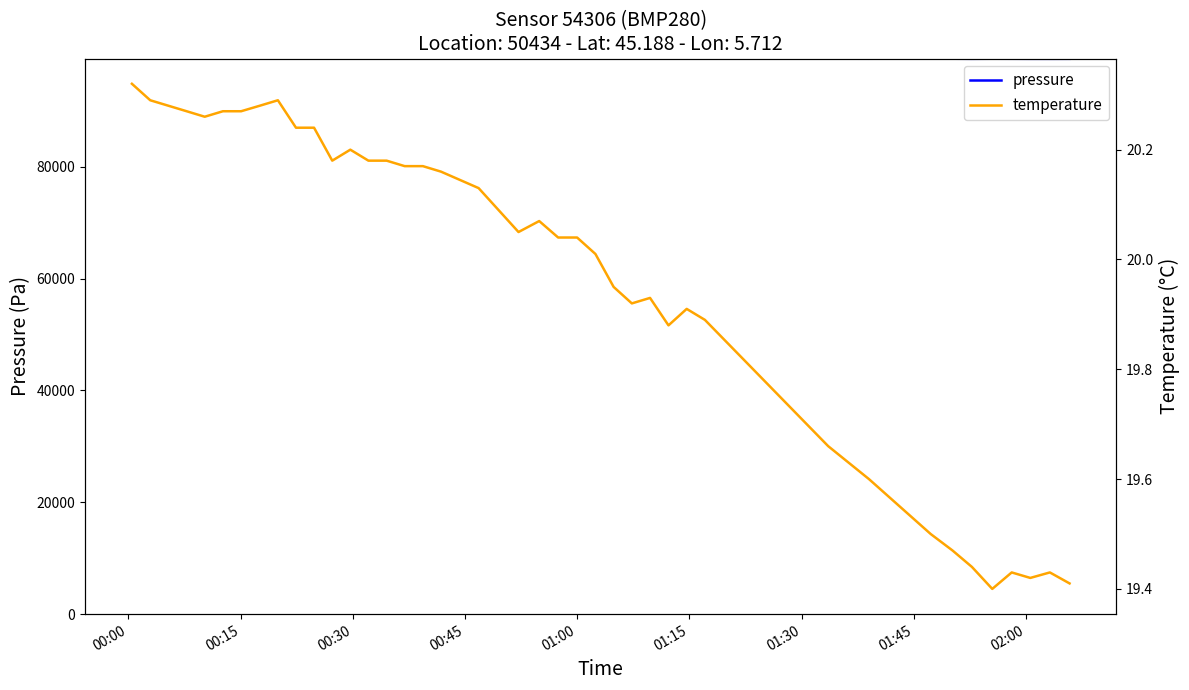

Does the chart have visible grid lines?

No